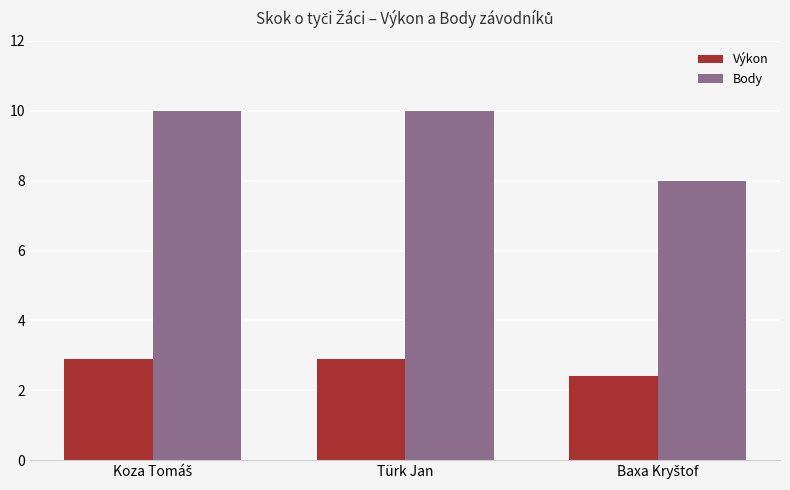

Reading left to right, transcribe all the data shown in this chart.

Výkon: 2.9	2.9	2.4
Body: 10.0	10.0	8.0